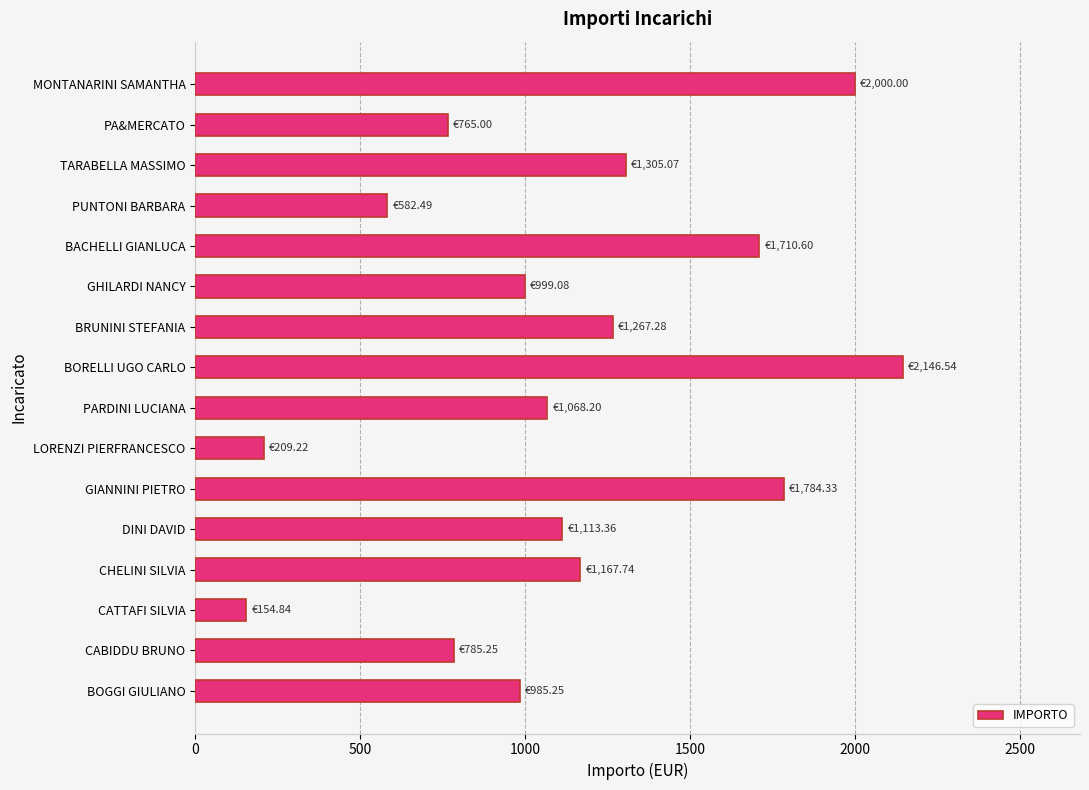

What is the ratio of the value at BOGGI GIULIANO to the value at TARABELLA MASSIMO?

0.8